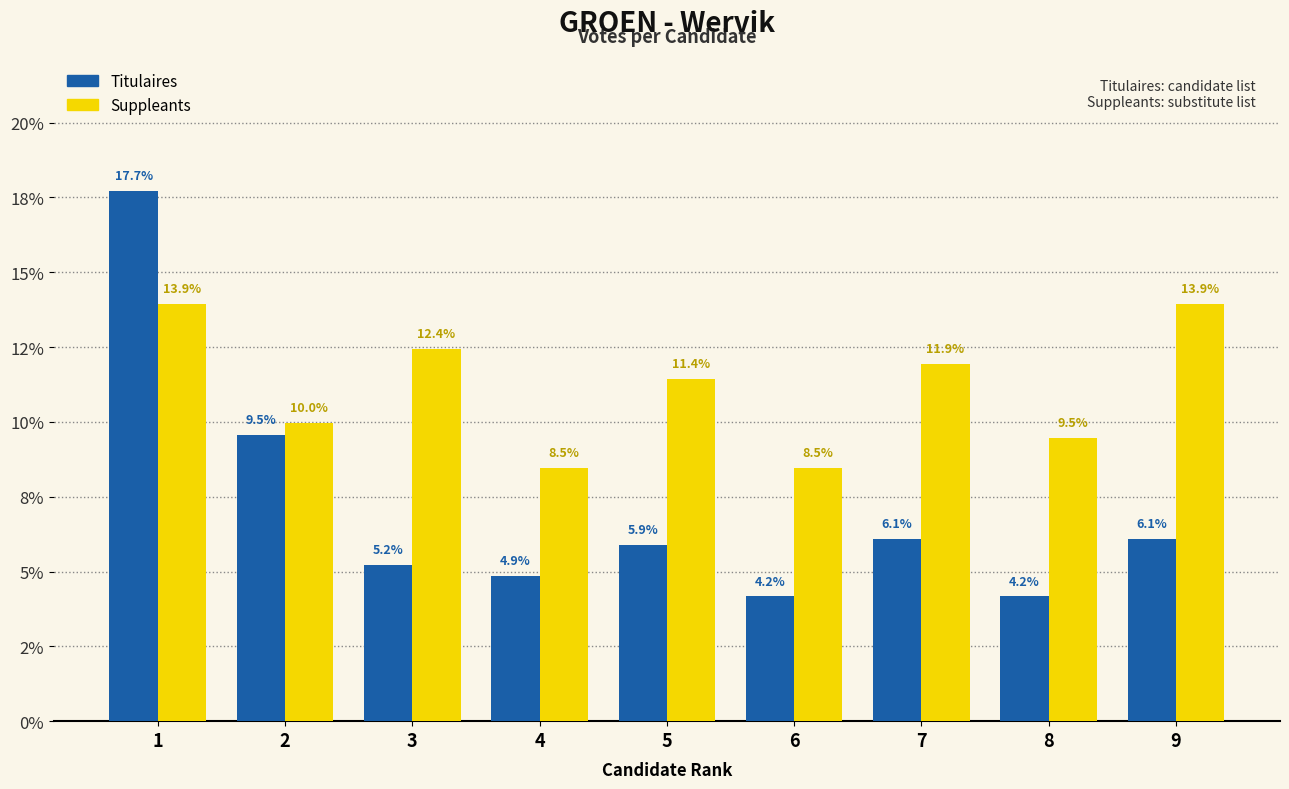

True or false: Suppleants has a value of 21.3 at 3.

False